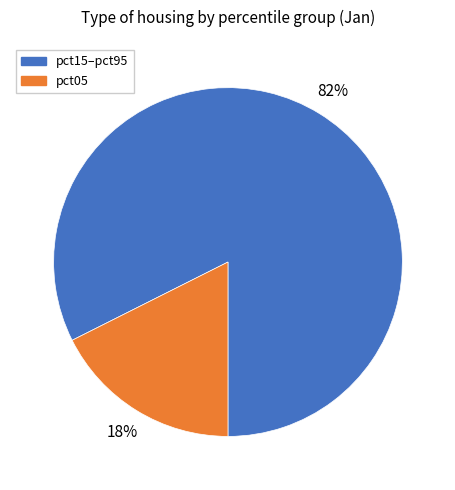

To the nearest percent, what portion does pct05 represent?

18%